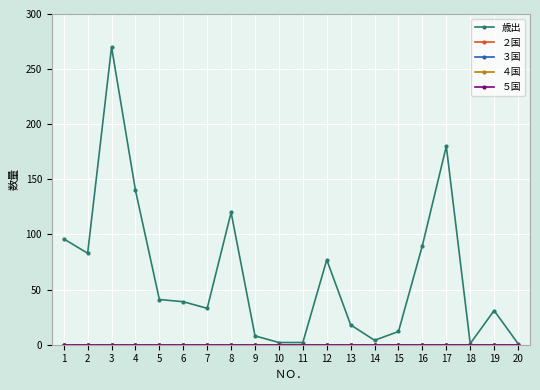

Is this an area chart (filled region under the line)?

No